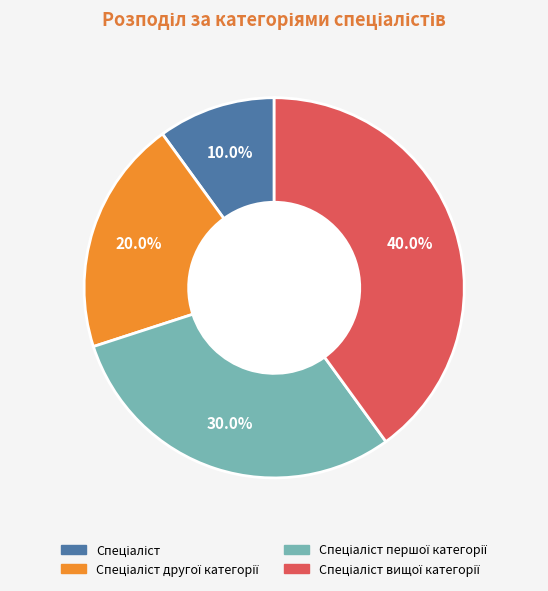

Is there any slice that represents more than half of the pie?

No